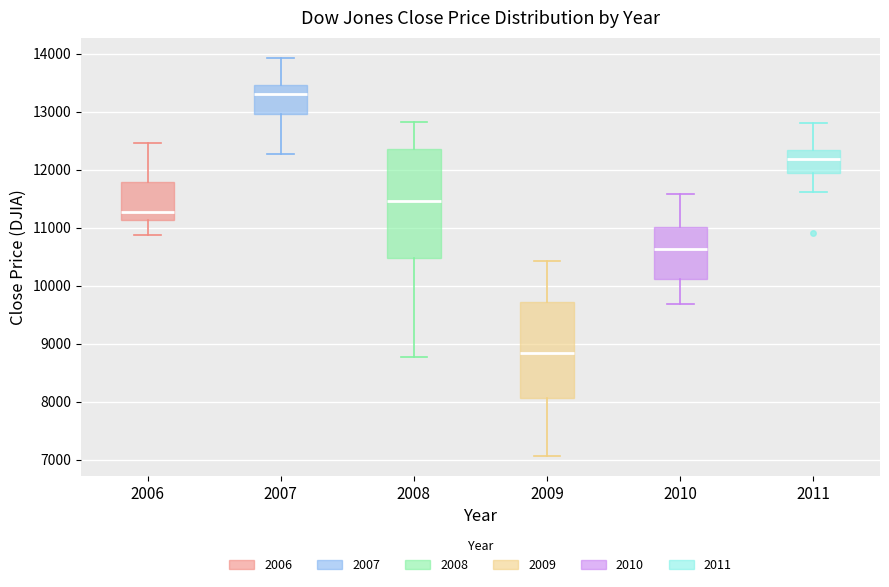

Where does the upper whisker of the box at x = 2007 end on the y-axis? The values are not printed on the chart, so give them approximately, as read against the axis.

13900